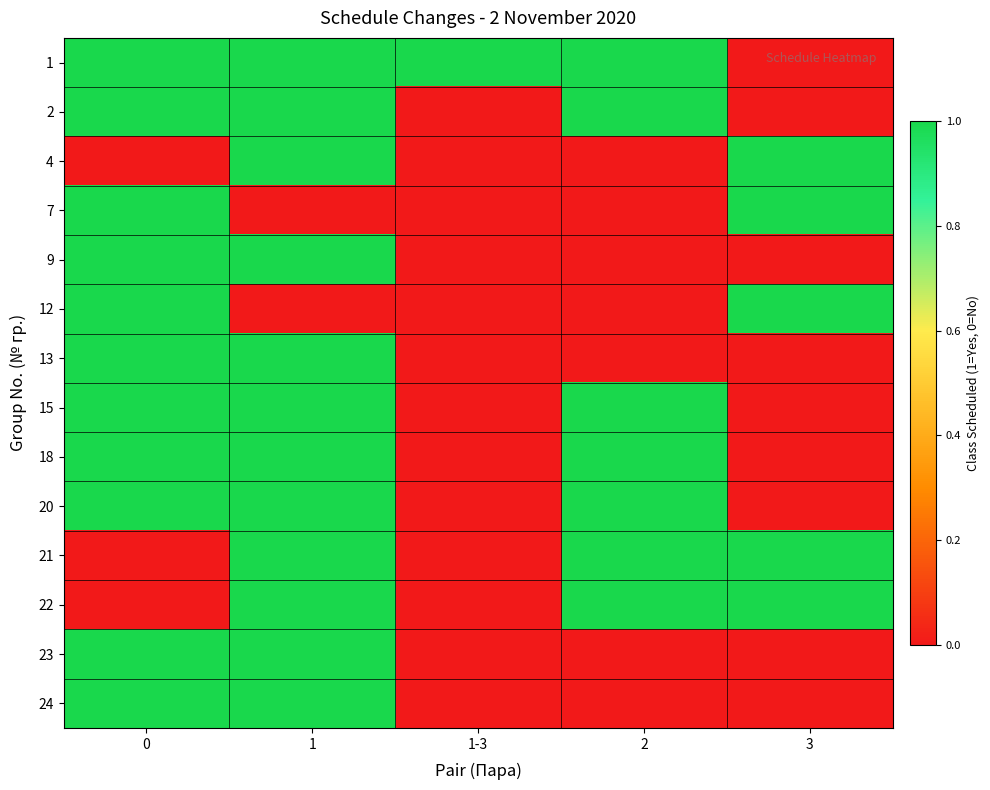

Reading right to left, list all the values displayed in this chart.

1: 3=0	2=1	1-3=1	1=1	0=1
2: 3=0	2=1	1-3=0	1=1	0=1
4: 3=1	2=0	1-3=0	1=1	0=0
7: 3=1	2=0	1-3=0	1=0	0=1
9: 3=0	2=0	1-3=0	1=1	0=1
12: 3=1	2=0	1-3=0	1=0	0=1
13: 3=0	2=0	1-3=0	1=1	0=1
15: 3=0	2=1	1-3=0	1=1	0=1
18: 3=0	2=1	1-3=0	1=1	0=1
20: 3=0	2=1	1-3=0	1=1	0=1
21: 3=1	2=1	1-3=0	1=1	0=0
22: 3=1	2=1	1-3=0	1=1	0=0
23: 3=0	2=0	1-3=0	1=1	0=1
24: 3=0	2=0	1-3=0	1=1	0=1